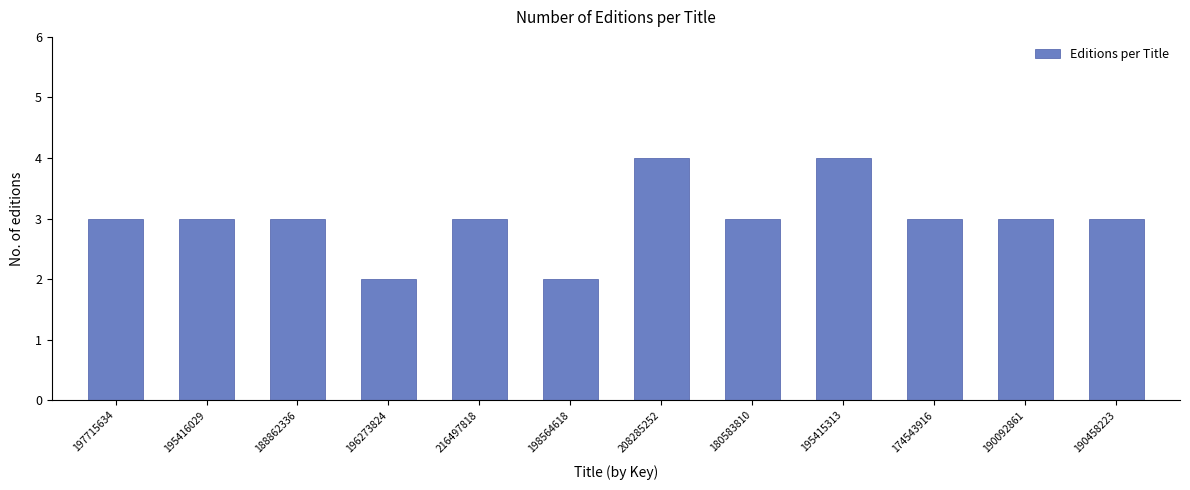

Reading left to right, list all the values displayed in this chart.

3	3	3	2	3	2	4	3	4	3	3	3